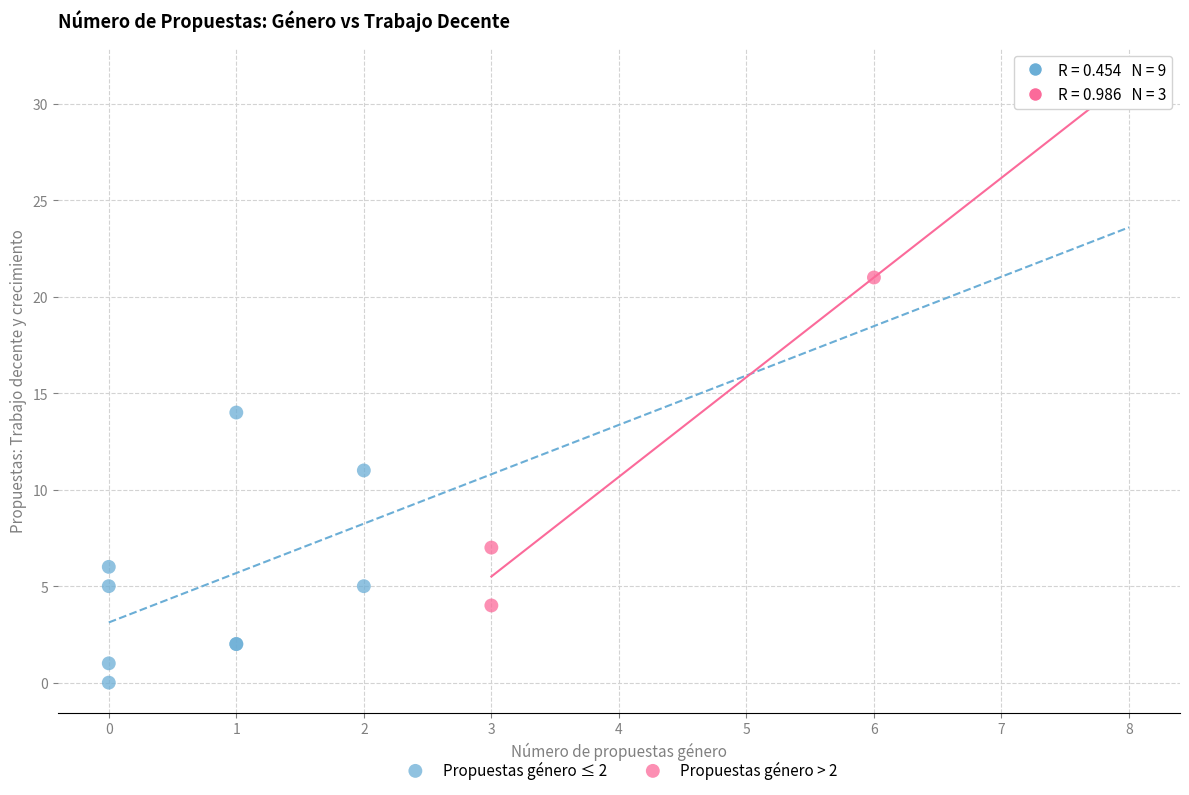

Which series reaches the minimum Y coordinate?

Propuestas género ≤ 2